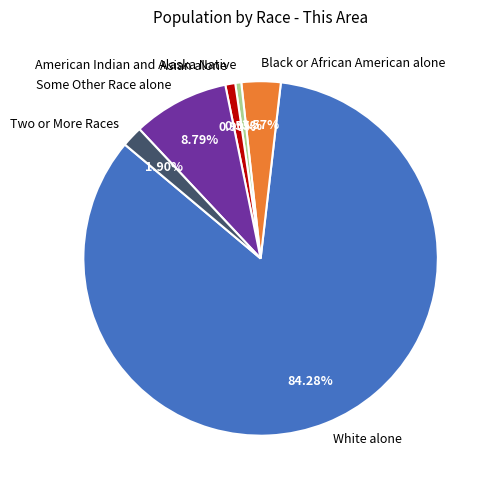

To the nearest percent, what is the difference between the largest and smallest slice percentages?

84%